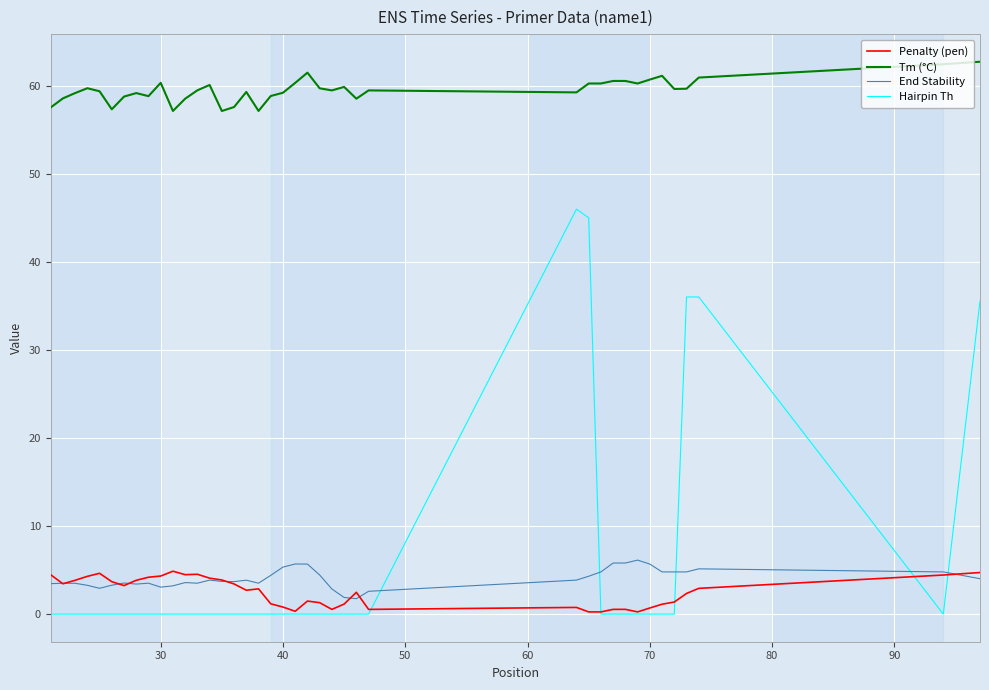

True or false: Penalty (pen) and Tm (°C) intersect in this chart.

False